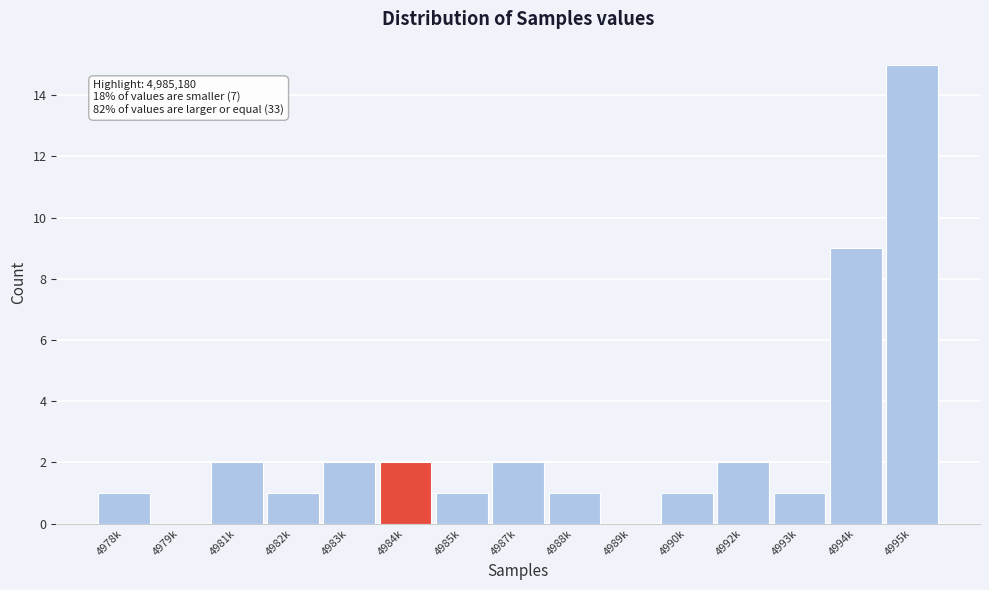

Reading right to left, list all the values displayed in this chart.

4995k=15	4994k=9	4993k=1	4992k=2	4990k=1	4989k=0	4988k=1	4987k=2	4985k=1	4984k=2	4983k=2	4982k=1	4981k=2	4979k=0	4978k=1